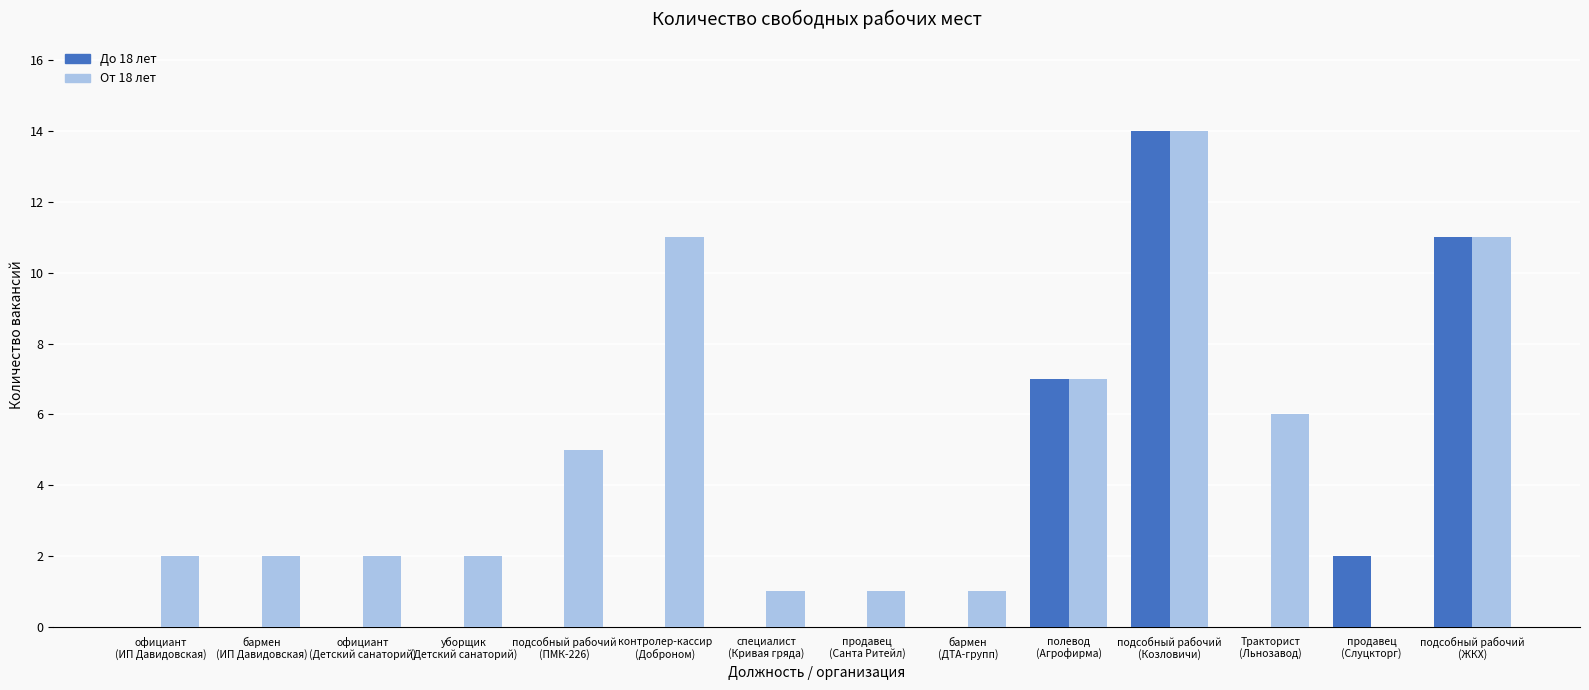

What is the sum of the От 18 лет values at специалист
(Кривая гряда) and бармен
(ИП Давидовская)?

3